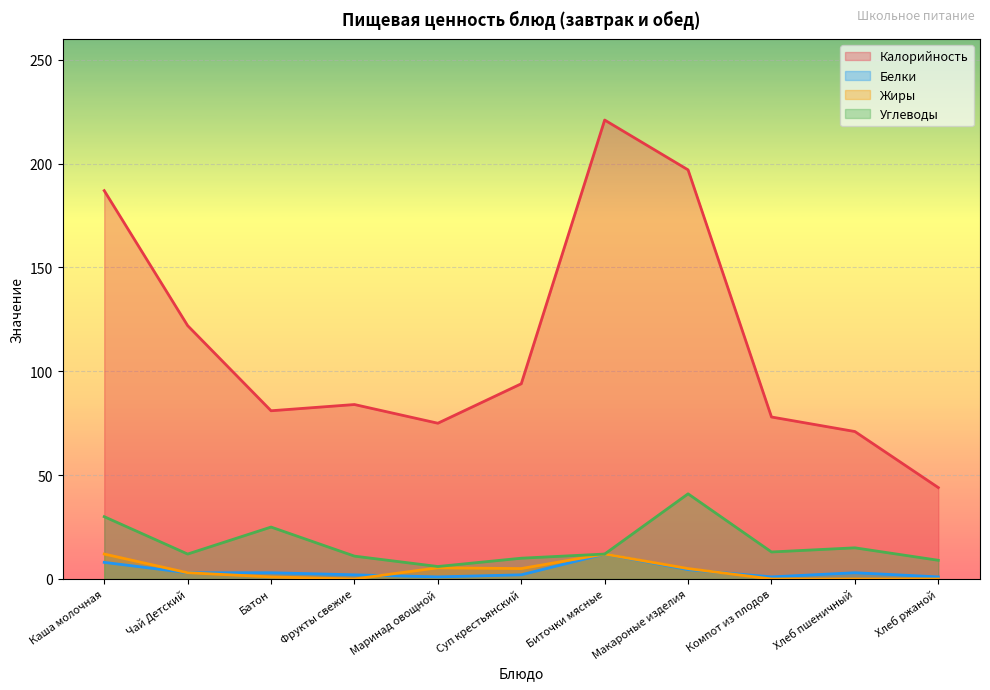

Reading left to right, extract all data points from this chart.

Калорийность: 187.0	122.0	81.0	84.0	75.0	94.0	221.0	197.0	78.0	71.0	44.0
Белки: 8.0	3.0	3.0	2.0	1.0	2.0	12.0	4.5	1.0	3.0	1.0
Жиры: 12.0	3.0	1.0	0.0	5.4	5.0	12.0	5.0	0.0	0.0	0.0
Углеводы: 30.0	12.0	25.0	11.0	6.0	10.0	12.0	41.0	13.0	15.0	9.0